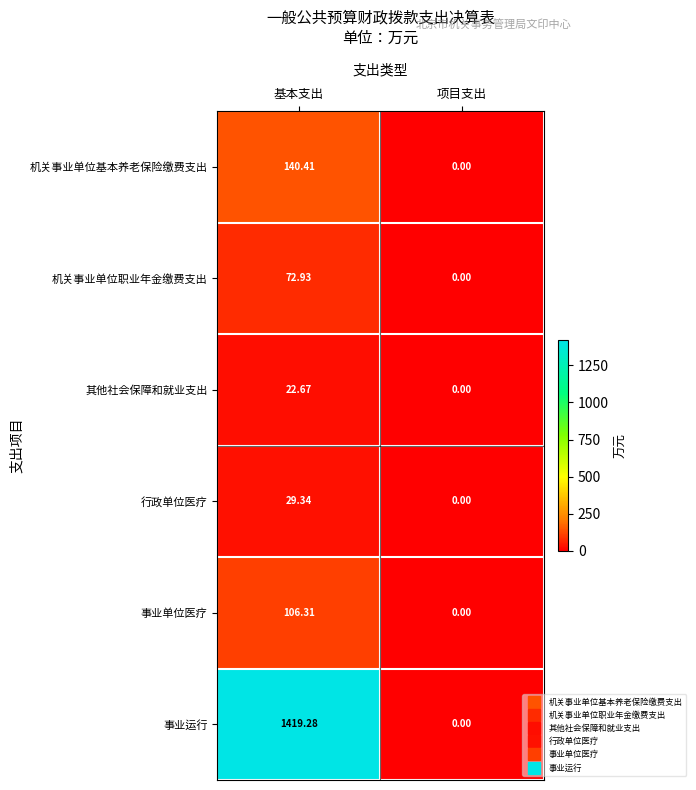

Rank the series at 基本支出 from highest to lowest value.

事业运行, 机关事业单位基本养老保险缴费支出, 事业单位医疗, 机关事业单位职业年金缴费支出, 行政单位医疗, 其他社会保障和就业支出